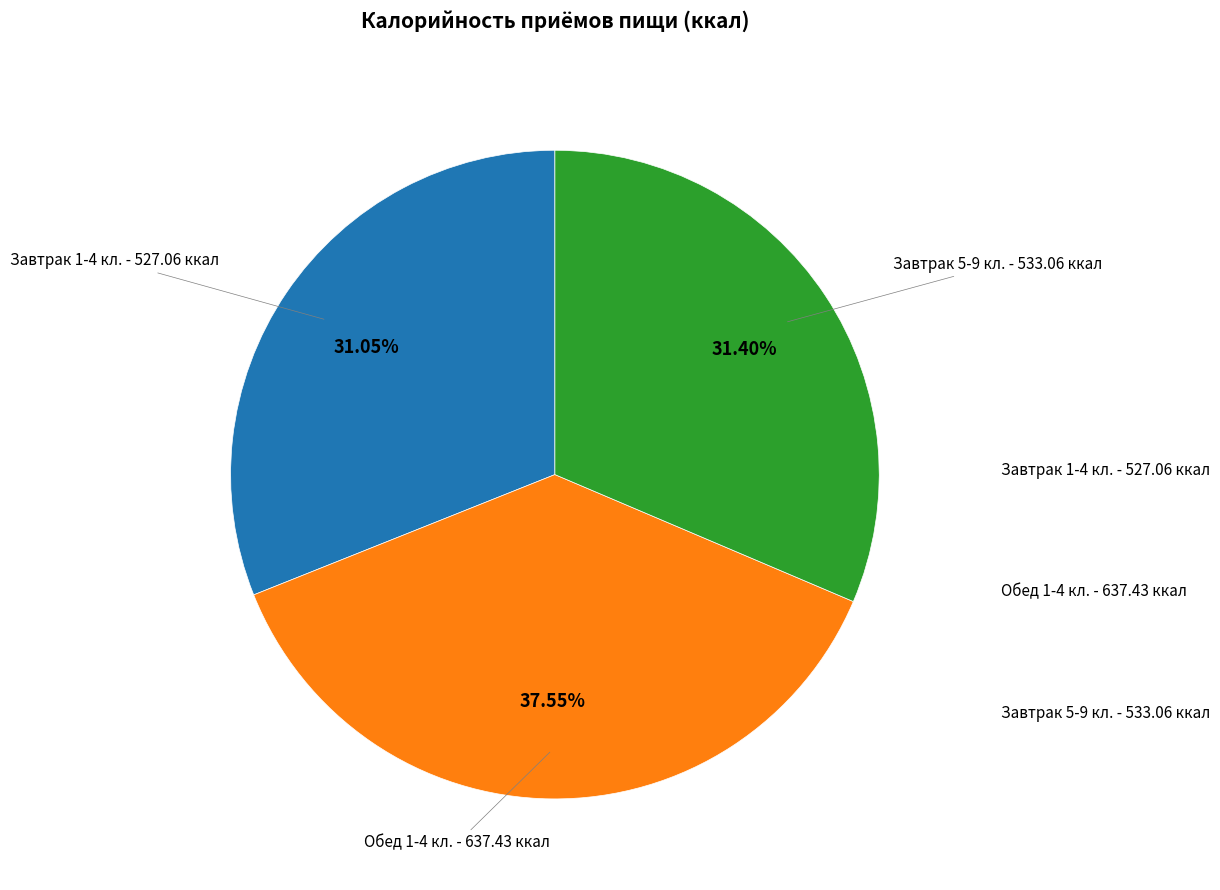

Is it true that Обед 1-4 кл. is 38% of the pie?

True